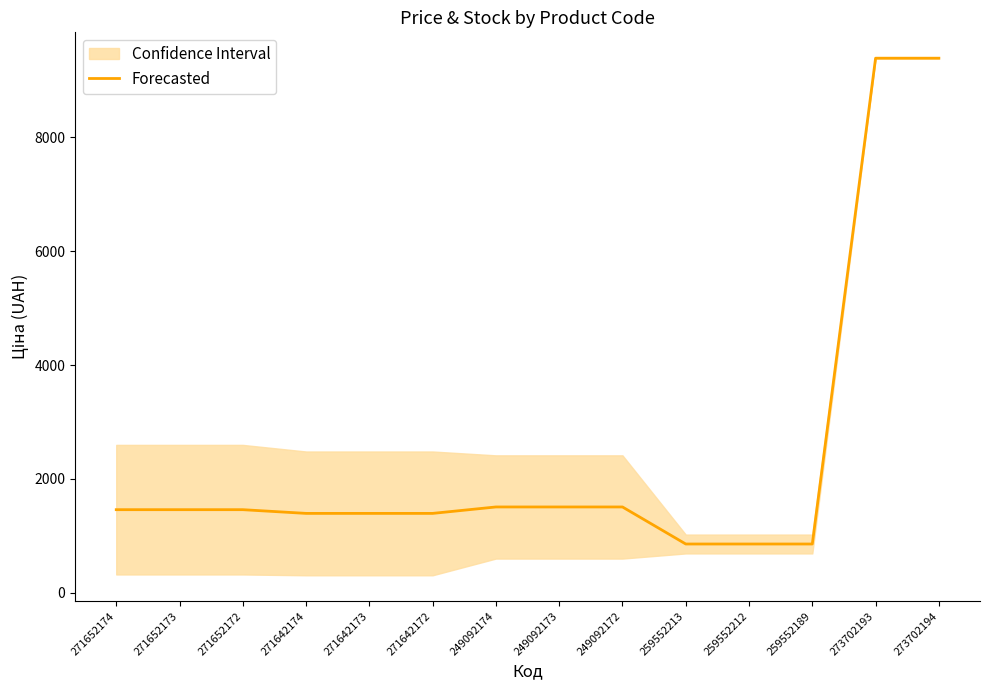

How many values are below 1461?

6